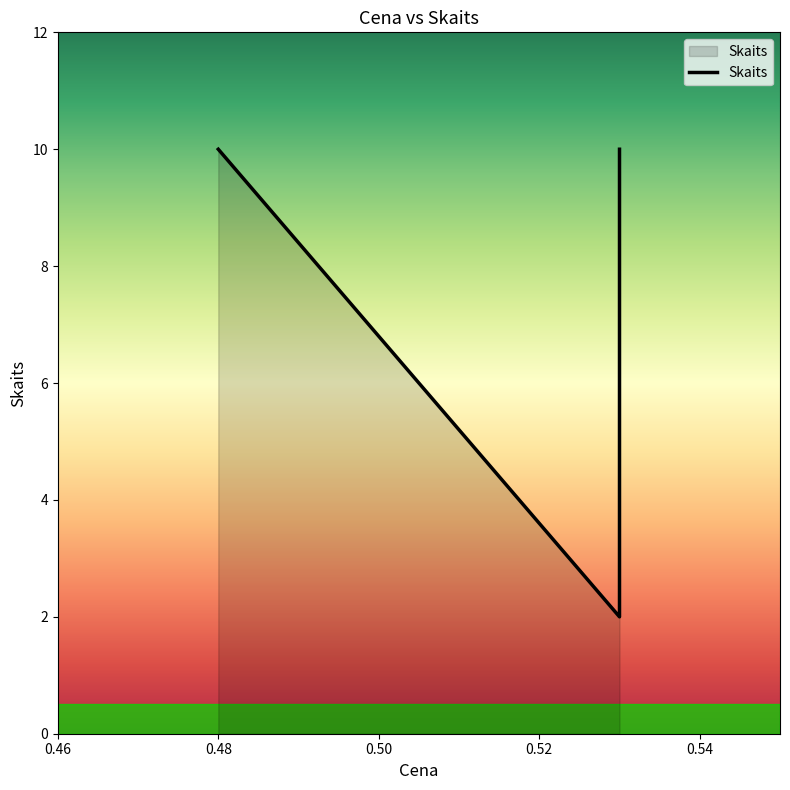

Reading right to left, extract all data points from this chart.

10	2	10